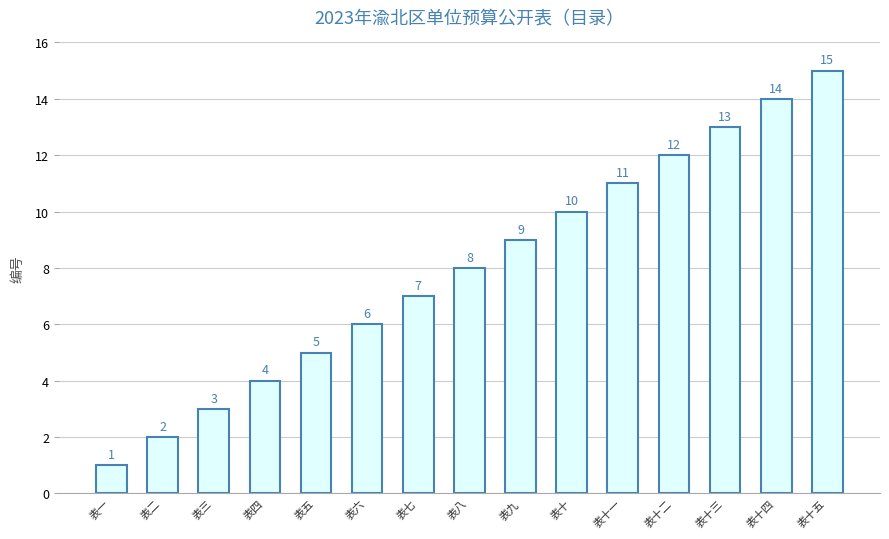

List the labels in order of value, largest first.

表十五, 表十四, 表十三, 表十二, 表十一, 表十, 表九, 表八, 表七, 表六, 表五, 表四, 表三, 表二, 表一